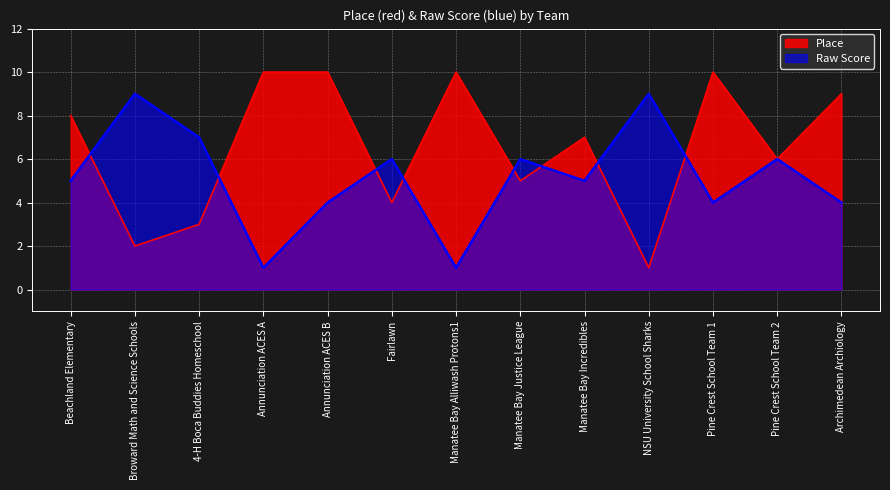

Where is Place nearest to the value 5?

Manatee Bay Justice League